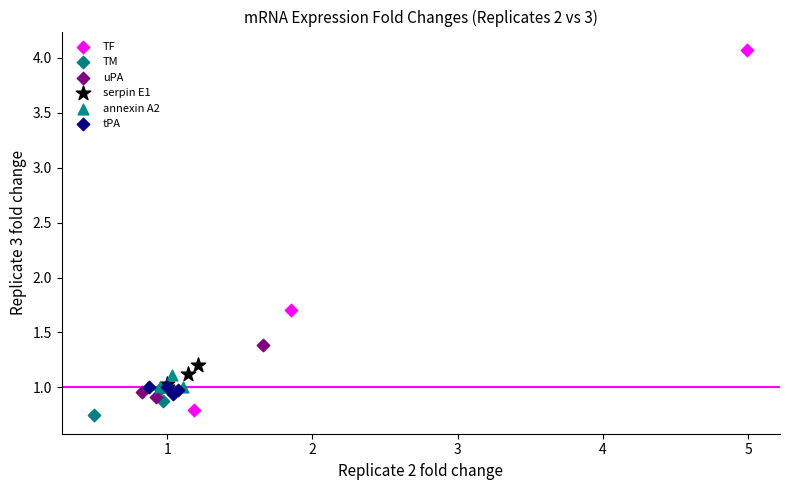

What are all the series names shown in the legend?

TF, TM, uPA, serpin E1, annexin A2, tPA